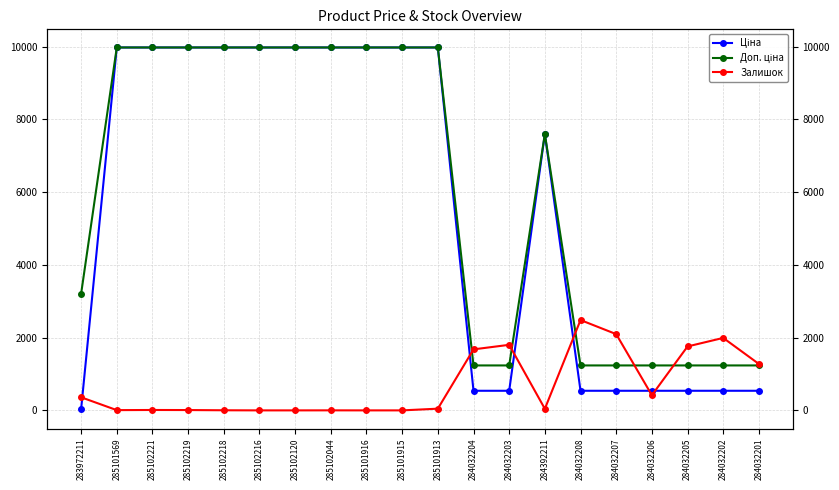

Read the Залишок value at 285101913.

47.0